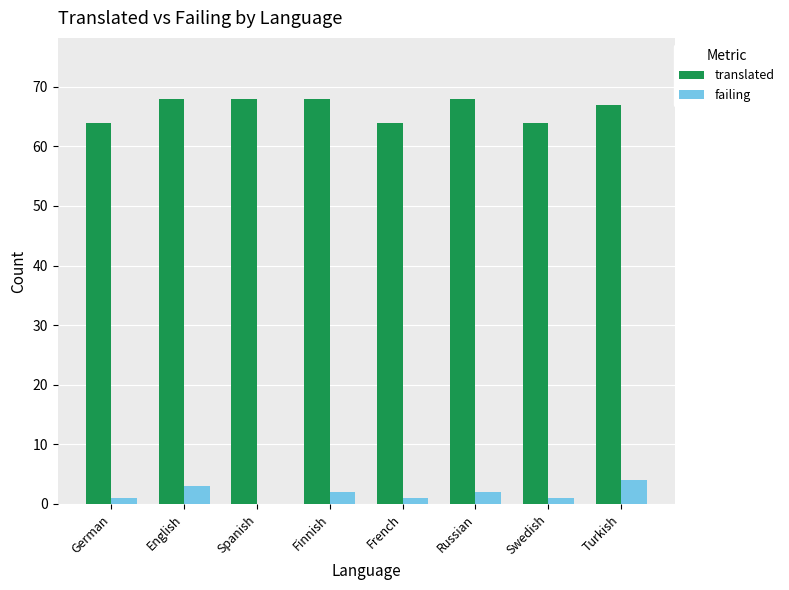

Are the bars horizontal?

No